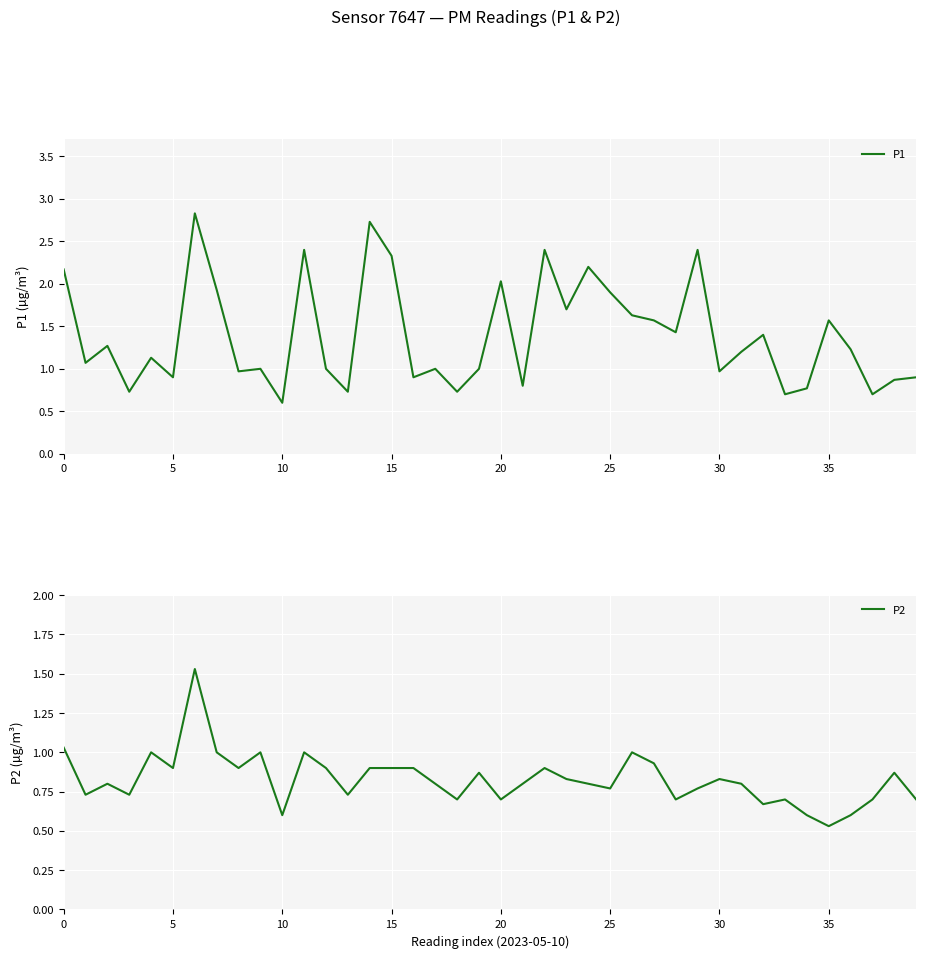

True or false: P1 and P2 intersect in this chart.

False